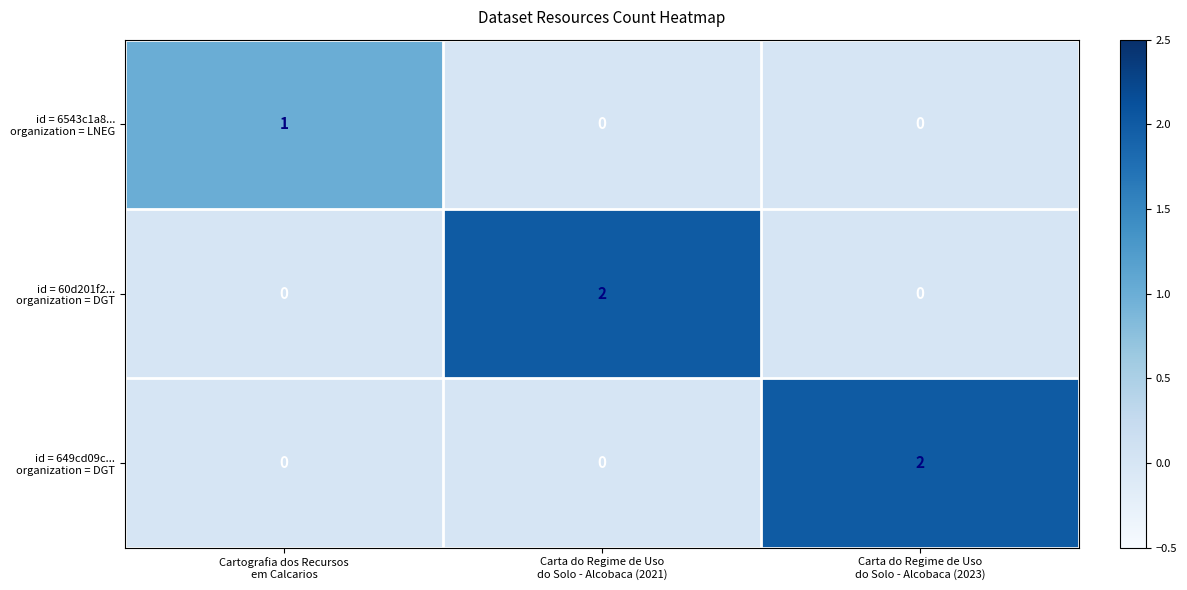

At how many categories does at least one series exceed 0?

3